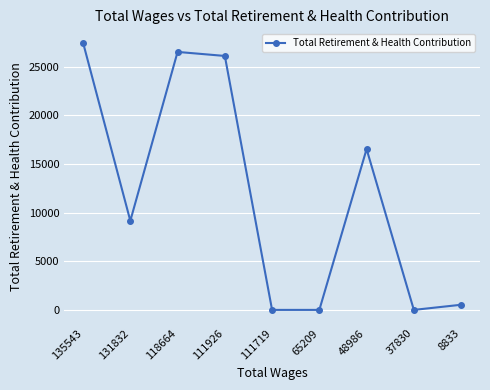

What is the value of the 2nd point from the left?

9158